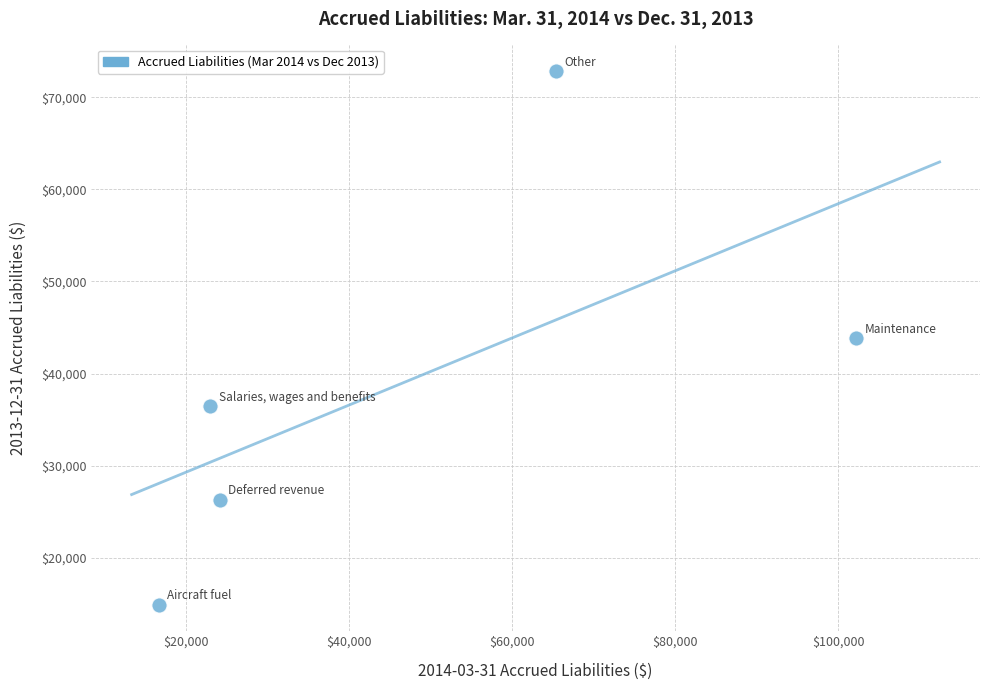

What is the range of X values (max minus min)?

85535